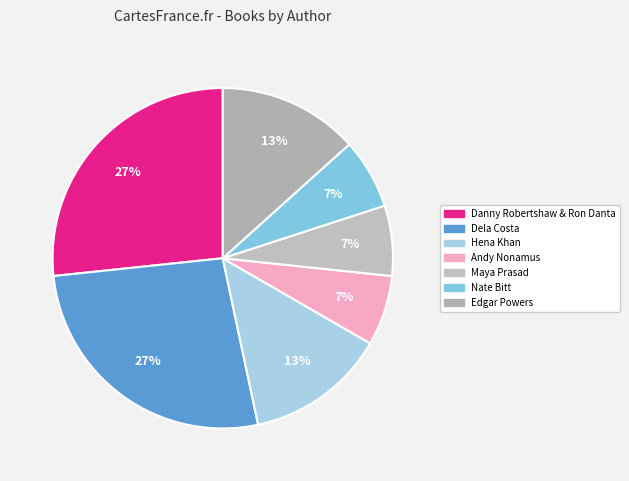

To the nearest percent, what is the difference between the largest and smallest slice percentages?

20%